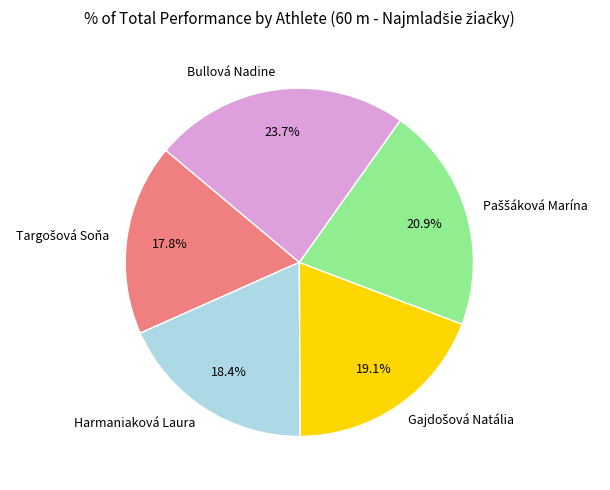

Count the number of slices in the pie.

5